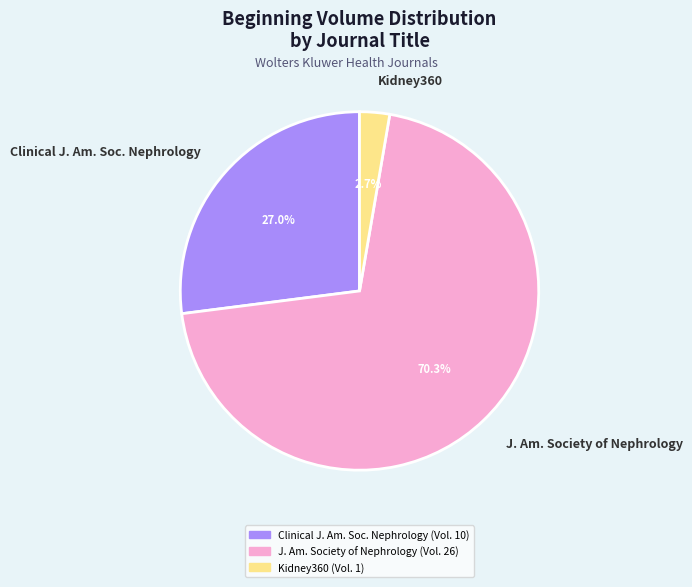

How many slices are in this pie chart?

3